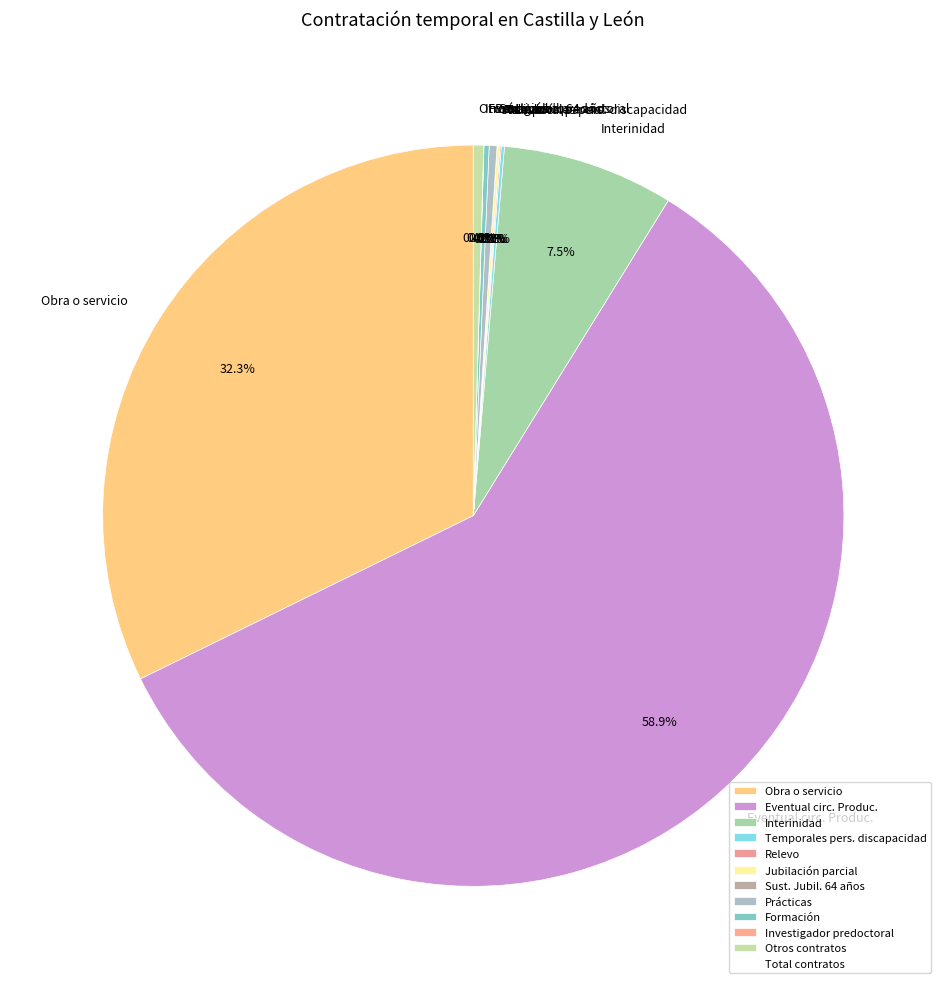

True or false: Interinidad accounts for 1% of the total.

False